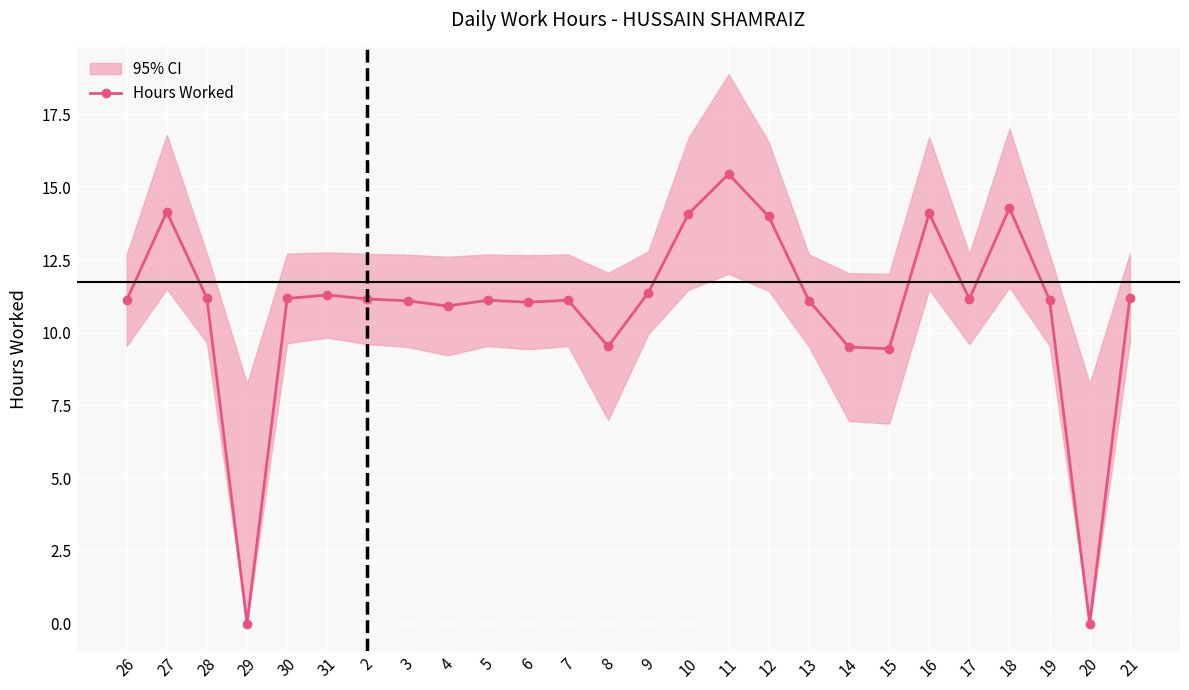

What is the value of the Hours Worked point at the 22nd from the left?

11.2